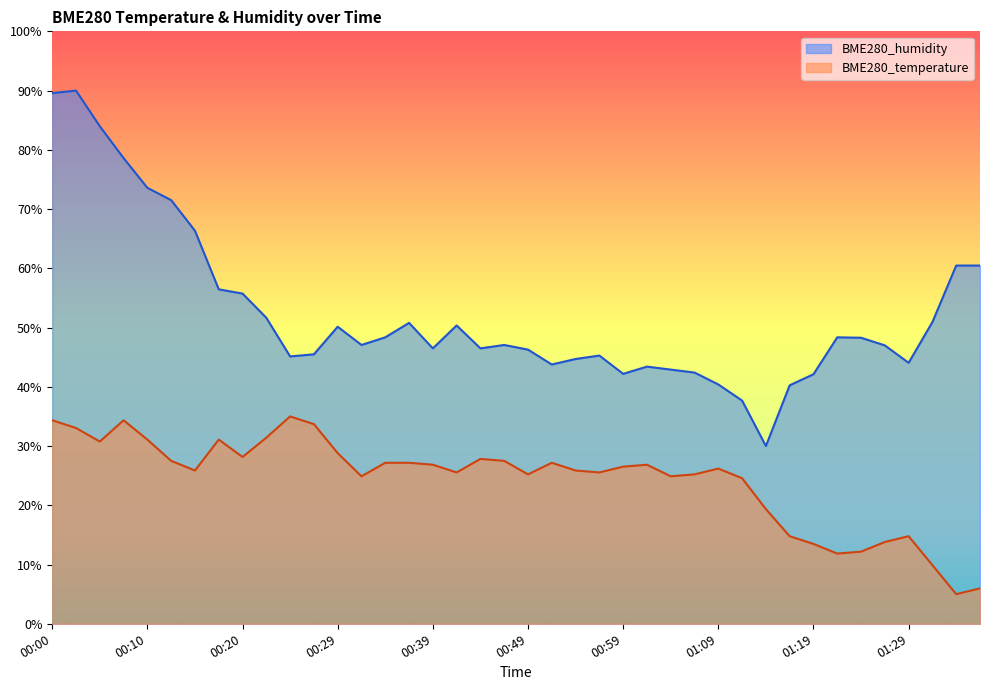

Between 00:49 and 01:11, which is larger?

00:49